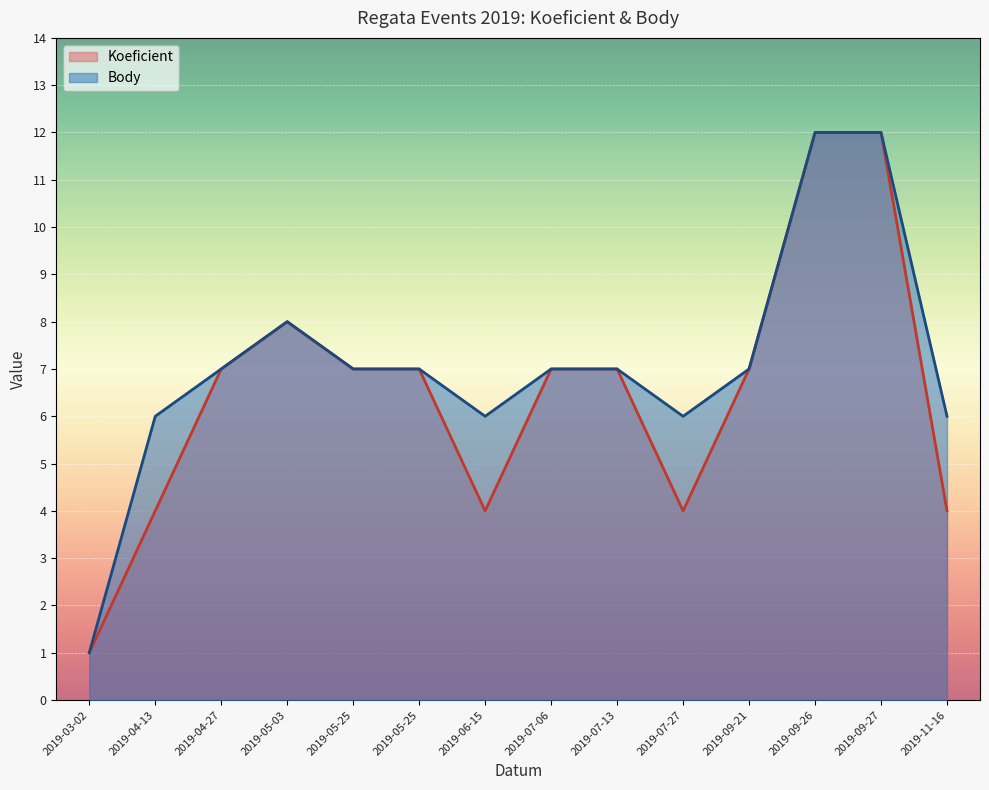

List the series in order of their overall mean, lowest first.

Koeficient, Body